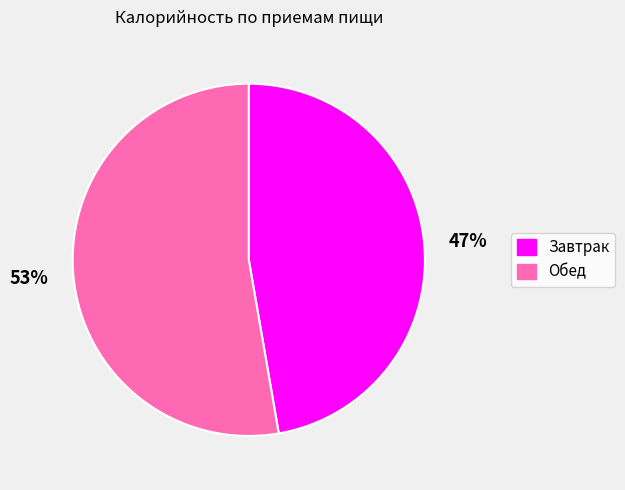

Which has a higher value, Завтрак or Обед?

Обед